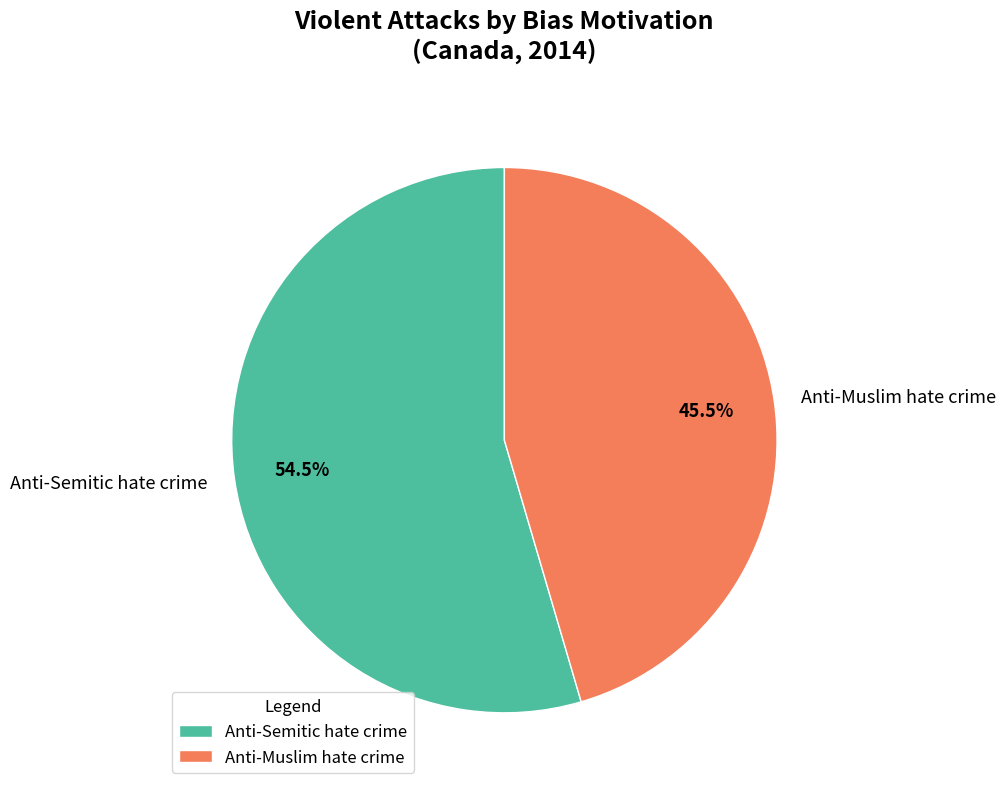

Is the sum of Anti-Muslim hate crime and Anti-Semitic hate crime greater than half?

Yes